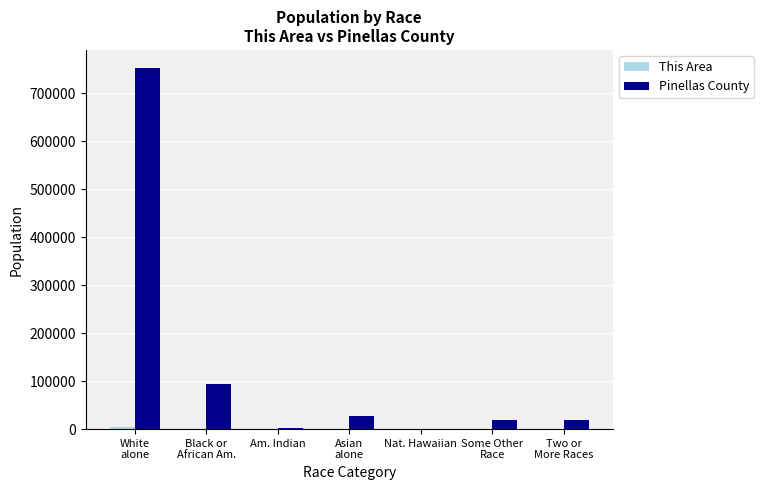

At which category is the sum across all series the highest?

White
alone